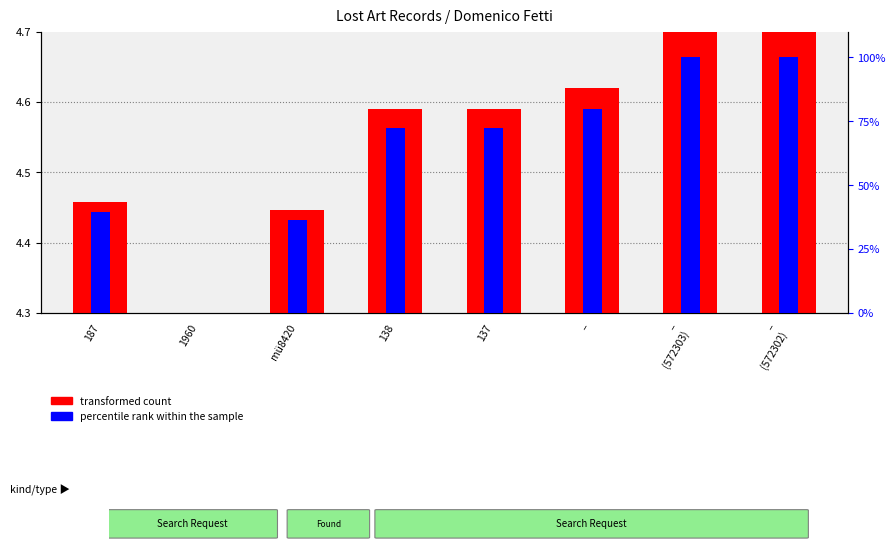

Is the value of percentile rank within the sample at mü8420 greater than the value of transformed count at 1960?

Yes